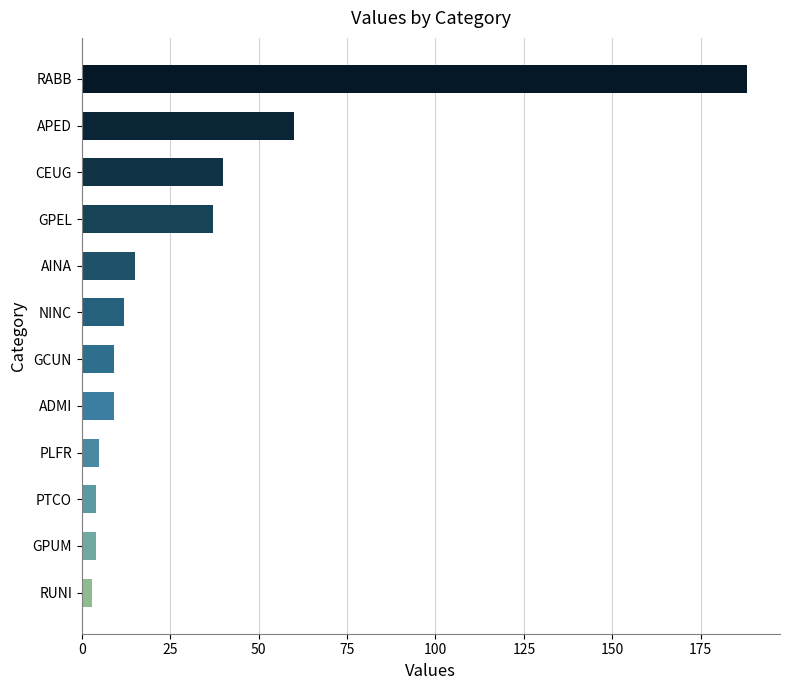

Reading top to bottom, transcribe all the data shown in this chart.

RABB=188	APED=60	CEUG=40	GPEL=37	AINA=15	NINC=12	GCUN=9	ADMI=9	PLFR=5	PTCO=4	GPUM=4	RUNI=3